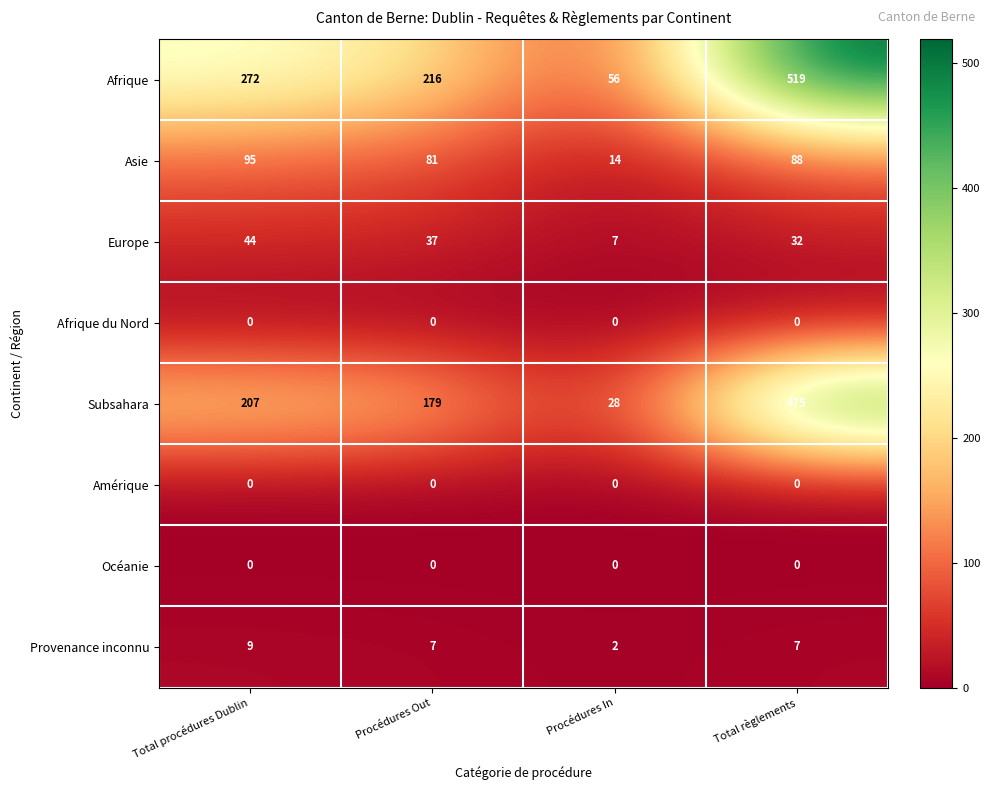

Where does the Asie series first go above 88?

Total procédures Dublin